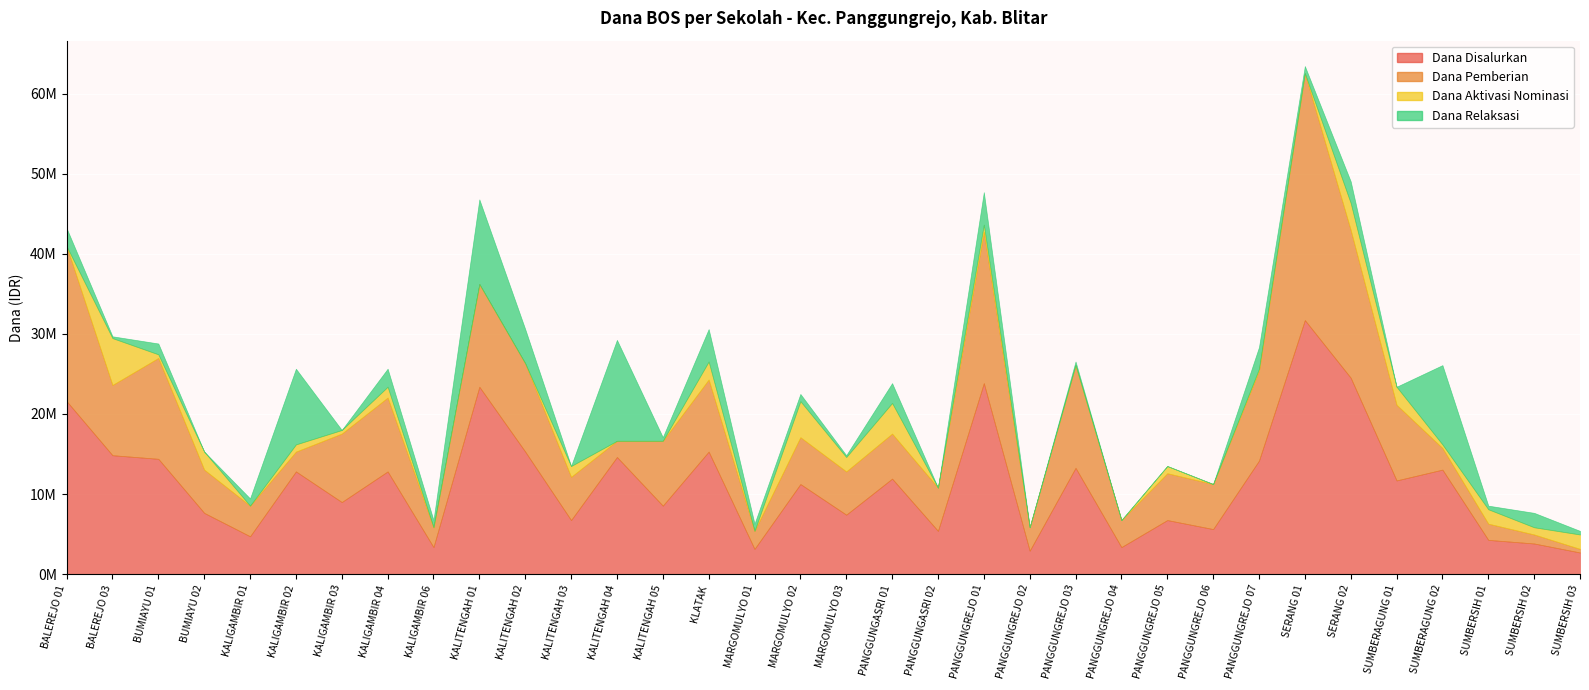

True or false: Dana Relaksasi has a value of 3737880 at BALEREJO 01.

False